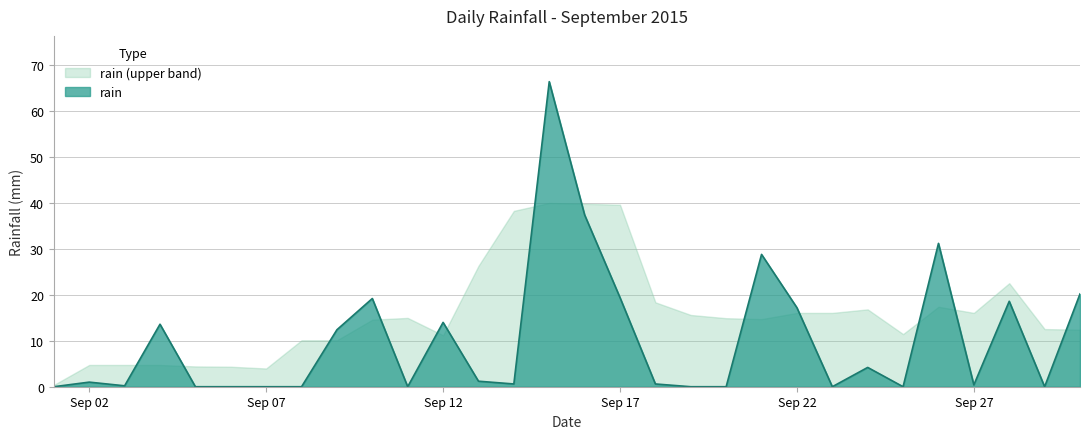

List the series in order of their overall mean, highest first.

rain (upper band), rain